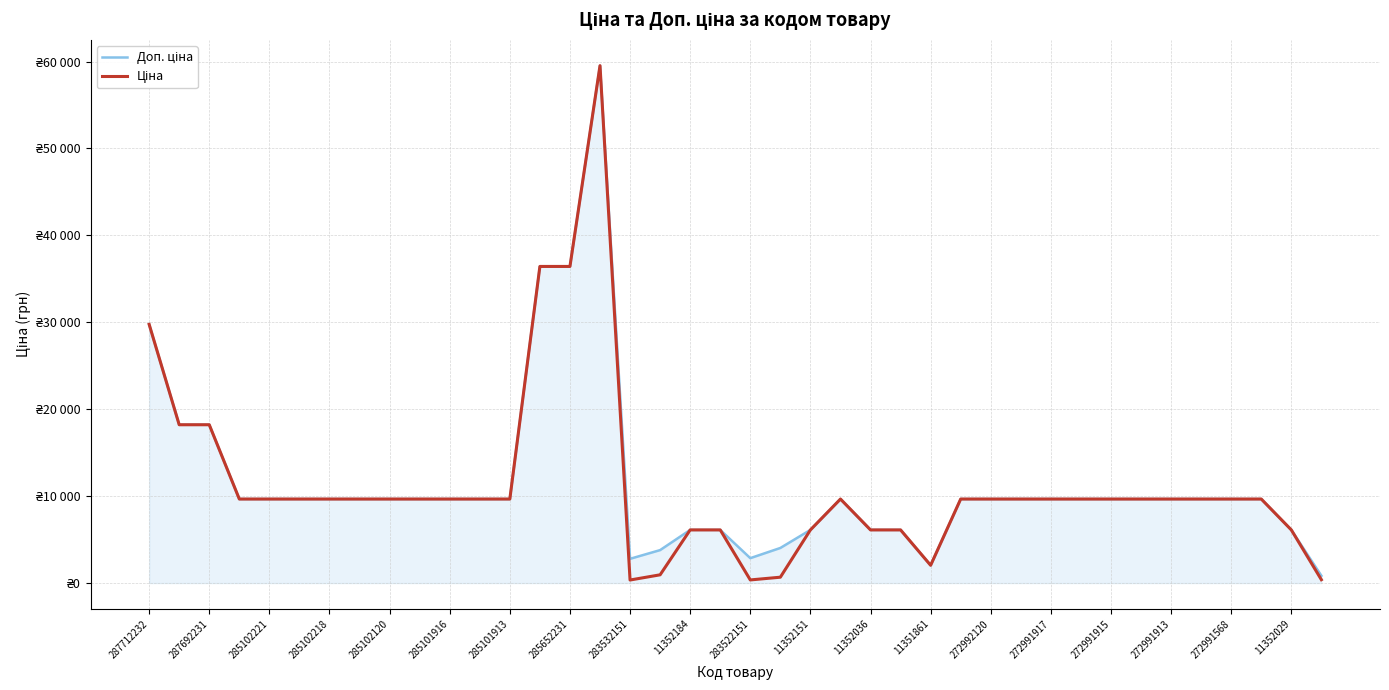

Is this an area chart (filled region under the line)?

Yes